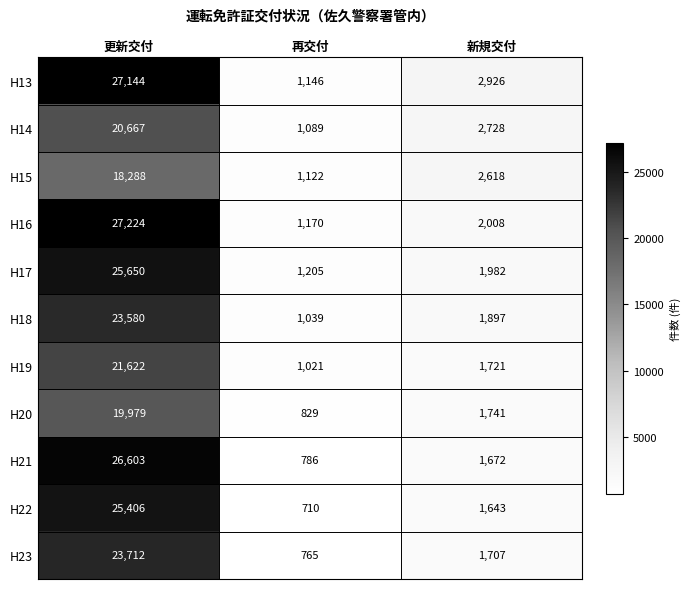

True or false: H20 has a value of 517 at 再交付.

False